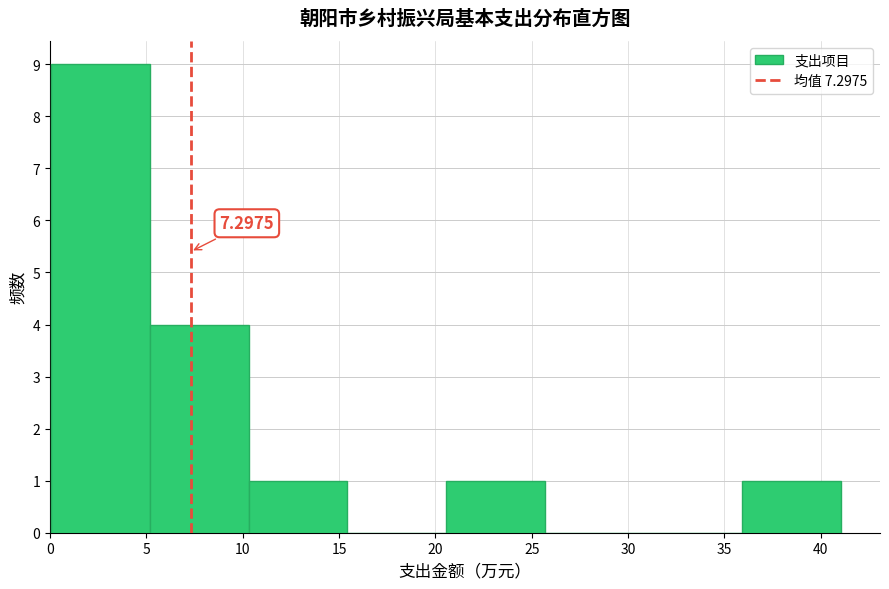

Which range on the x-axis has the tallest bar?

0.0 to 5.0